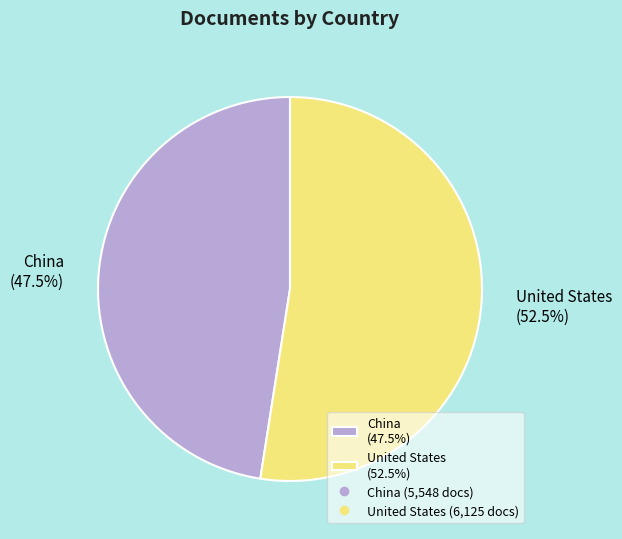

How many slices are in this pie chart?

2